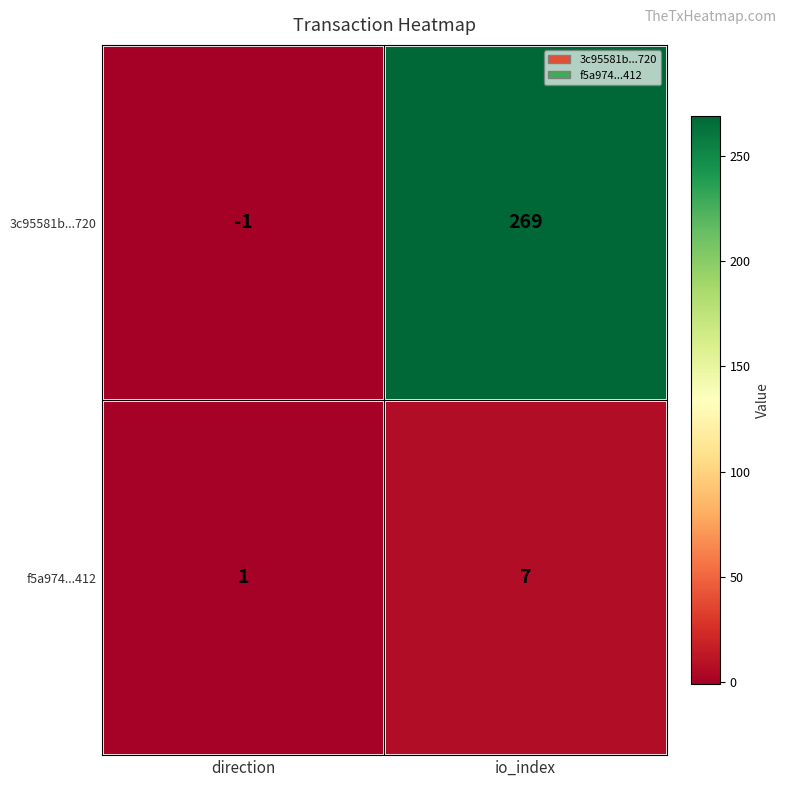

What is the difference between the maximum and minimum values in the f5a974...412 series?

6